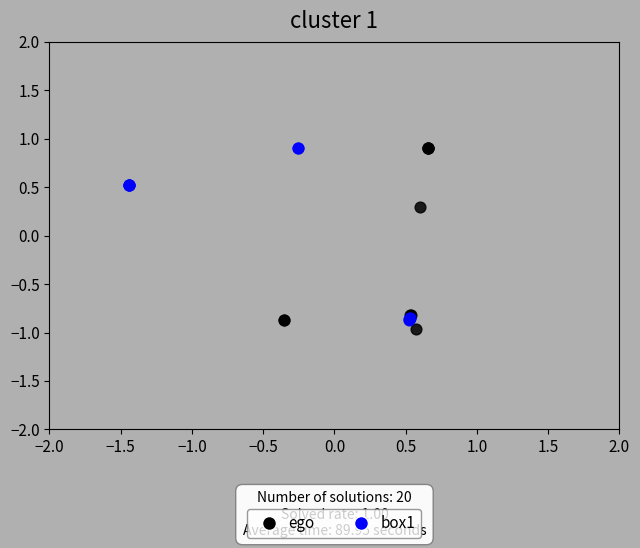

What are all the series names shown in the legend?

ego, box1